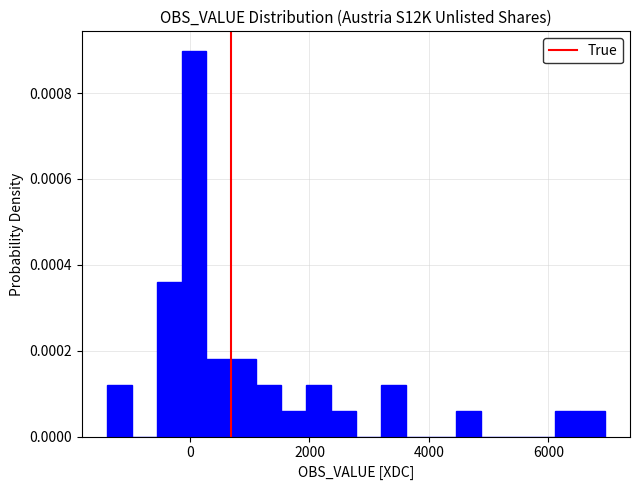

Read against the x-axis, roughly where is the centre of the tallest bar?

0